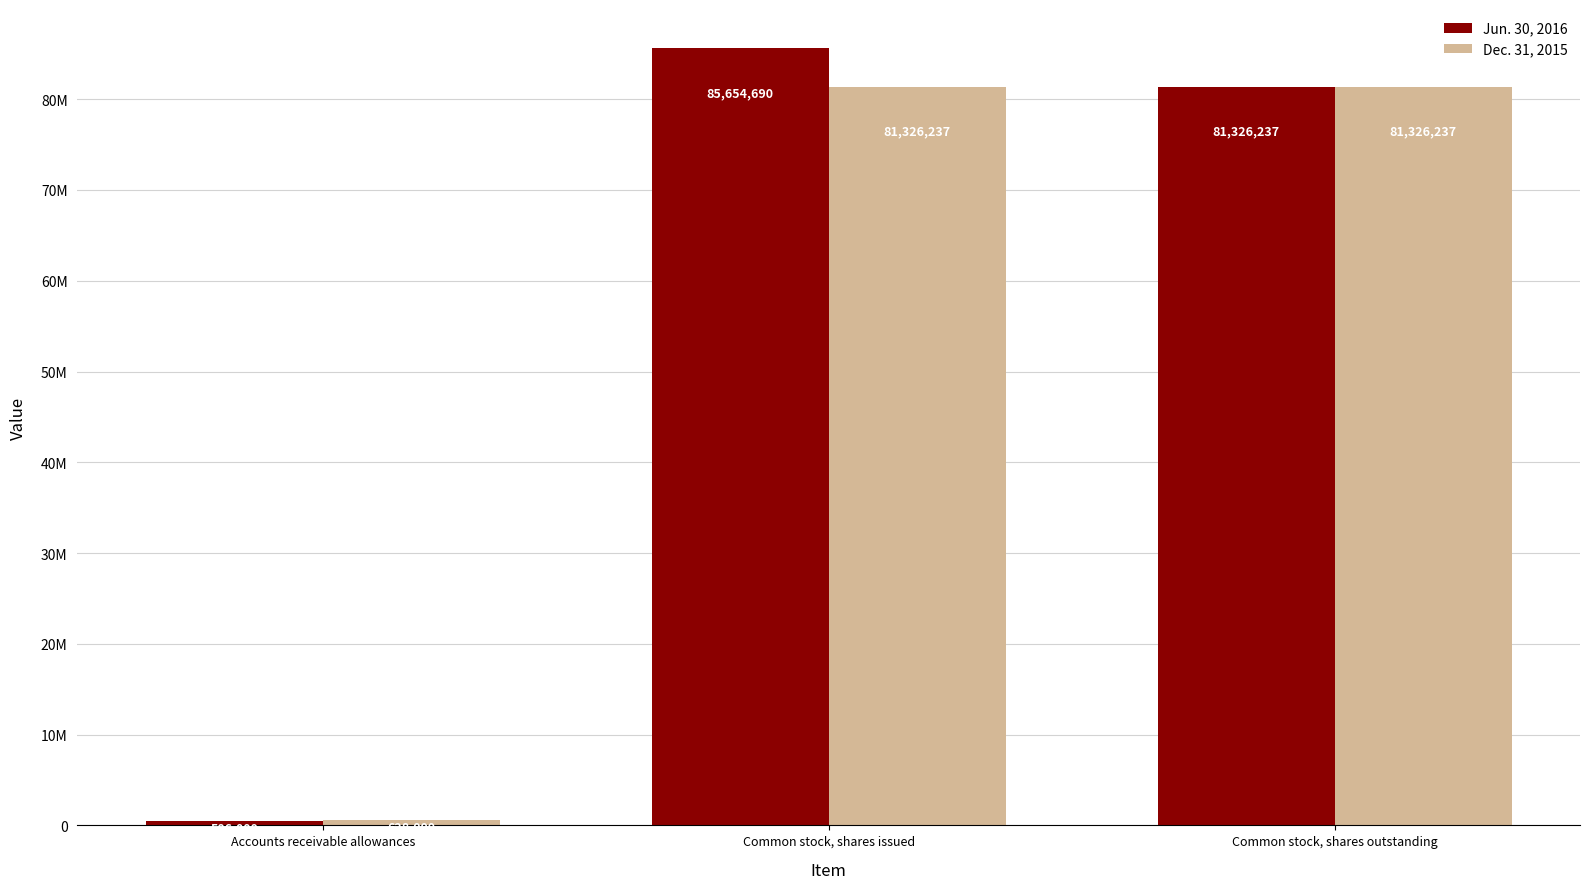

Reading left to right, transcribe all the data shown in this chart.

Jun. 30, 2016: Accounts receivable allowances=506000	Common stock, shares issued=85654690	Common stock, shares outstanding=81326237
Dec. 31, 2015: Accounts receivable allowances=628000	Common stock, shares issued=81326237	Common stock, shares outstanding=81326237